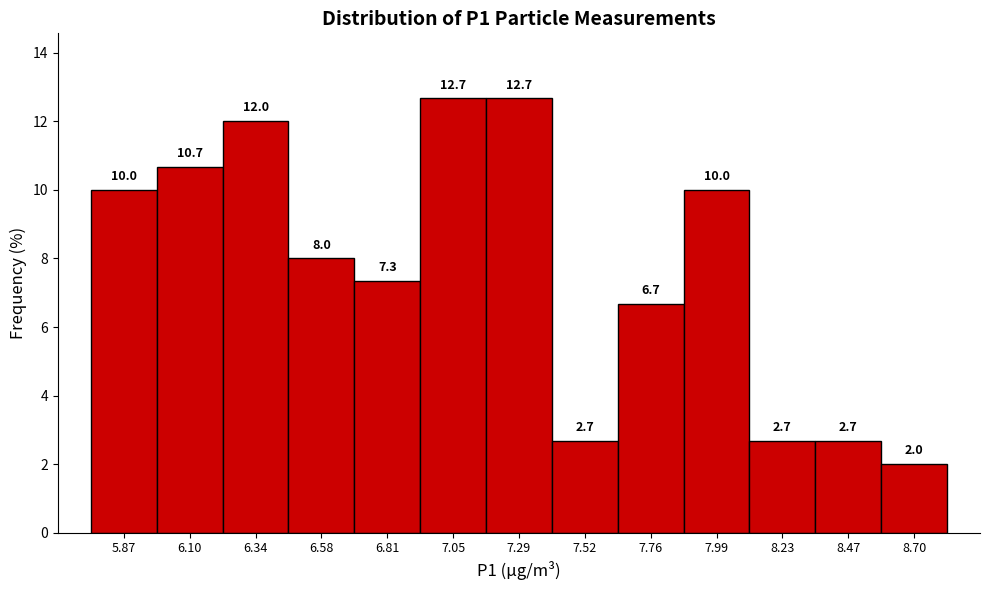

Reading left to right, list every bar in this chart as the range it spans on the x-axis followed by its height. The bar edges are not printed on the chart, so give them approximately, as read against the axis.

5.75 to 6.00: 10.0
6.00 to 6.20: 10.7
6.20 to 6.45: 12.0
6.45 to 6.70: 8.0
6.70 to 6.95: 7.3
6.95 to 7.15: 12.7
7.15 to 7.40: 12.7
7.40 to 7.65: 2.7
7.65 to 7.90: 6.7
7.90 to 8.10: 10.0
8.10 to 8.35: 2.7
8.35 to 8.60: 2.7
8.60 to 8.80: 2.0